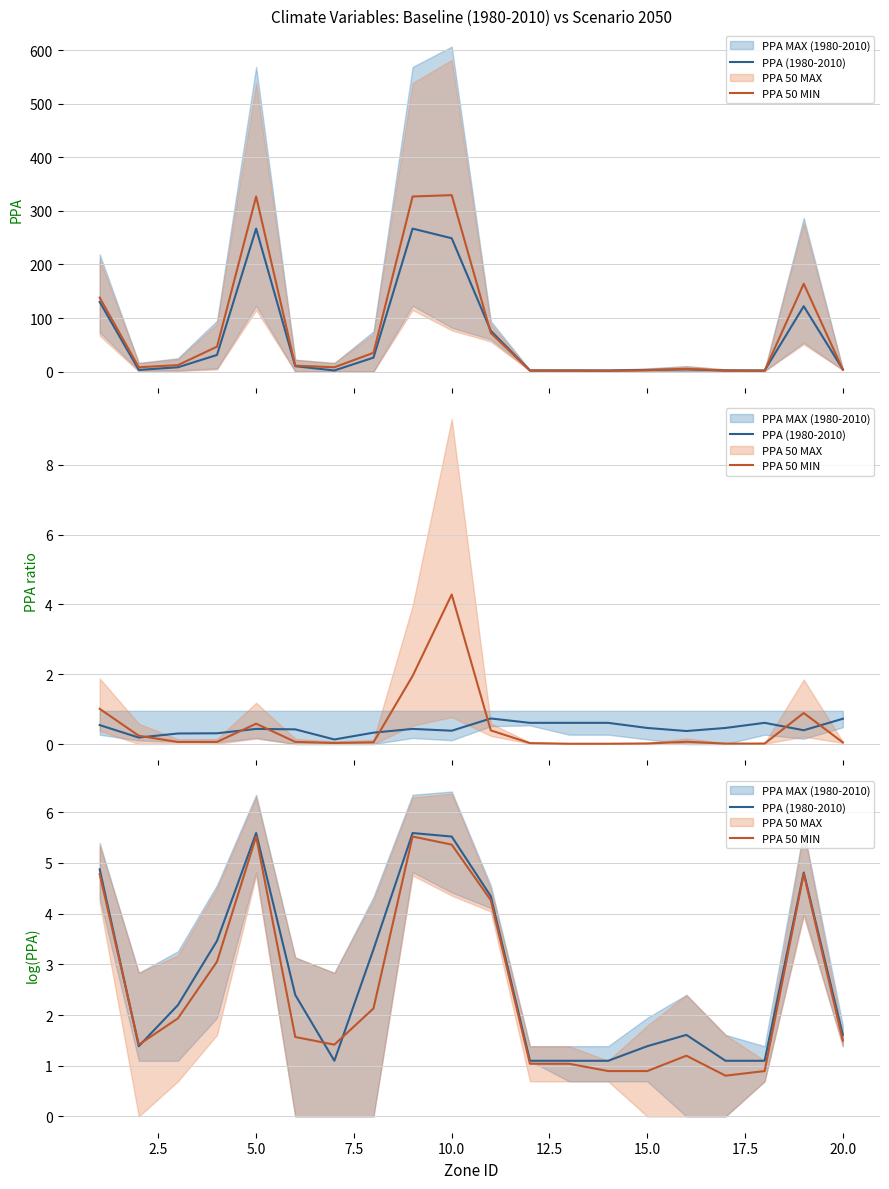

How many data points in PPA (1980-2010) are above 2?

10